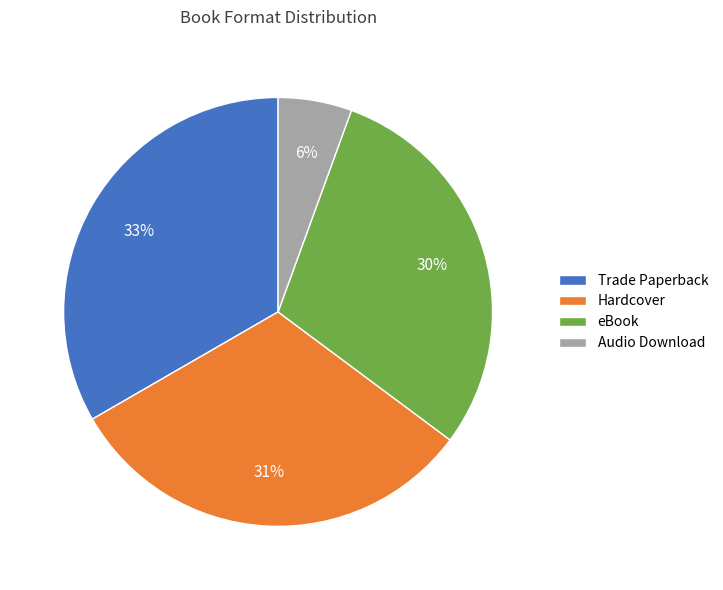

Is there any slice that represents more than half of the pie?

No